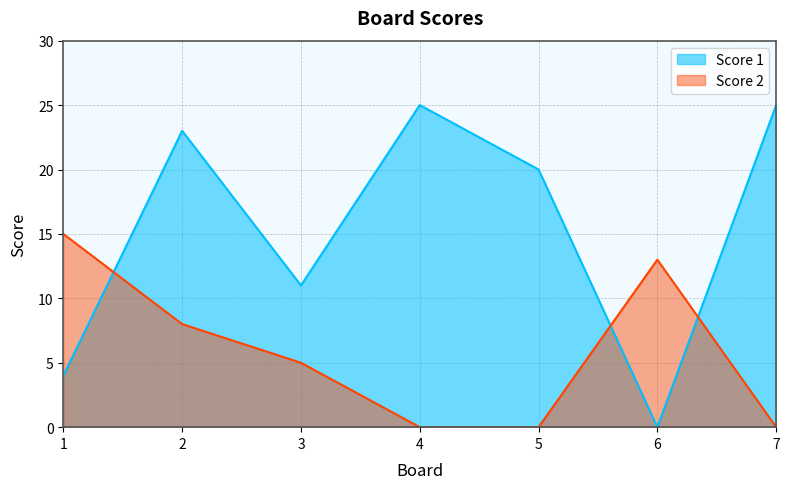

What is the sum of all Score 1 values?

108